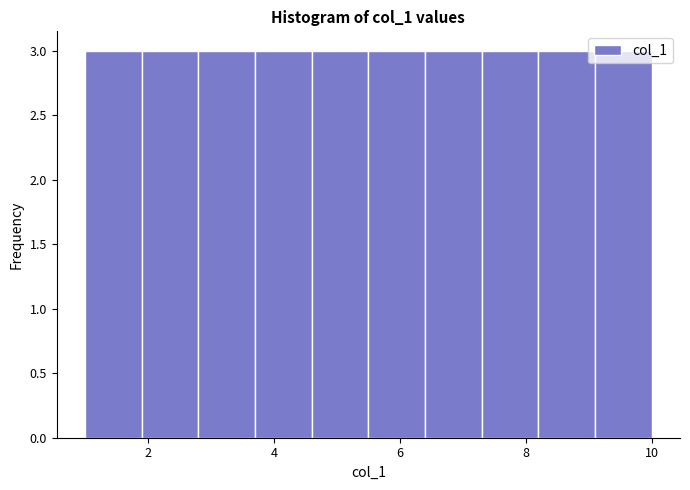

How tall is the bar that spans 9.1 to 10.0 on the x-axis? Neither the bar edges nor the heights are printed on the chart, so give them approximately, as read against the axes.

3